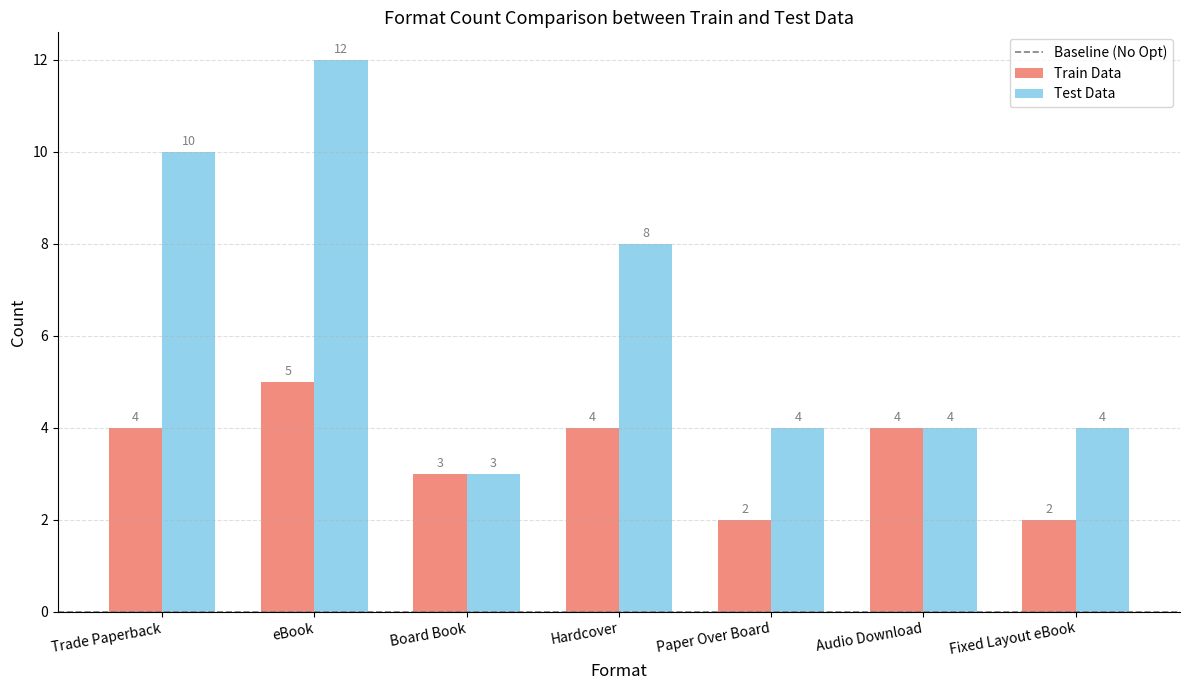

At which category is the sum across all series the highest?

eBook